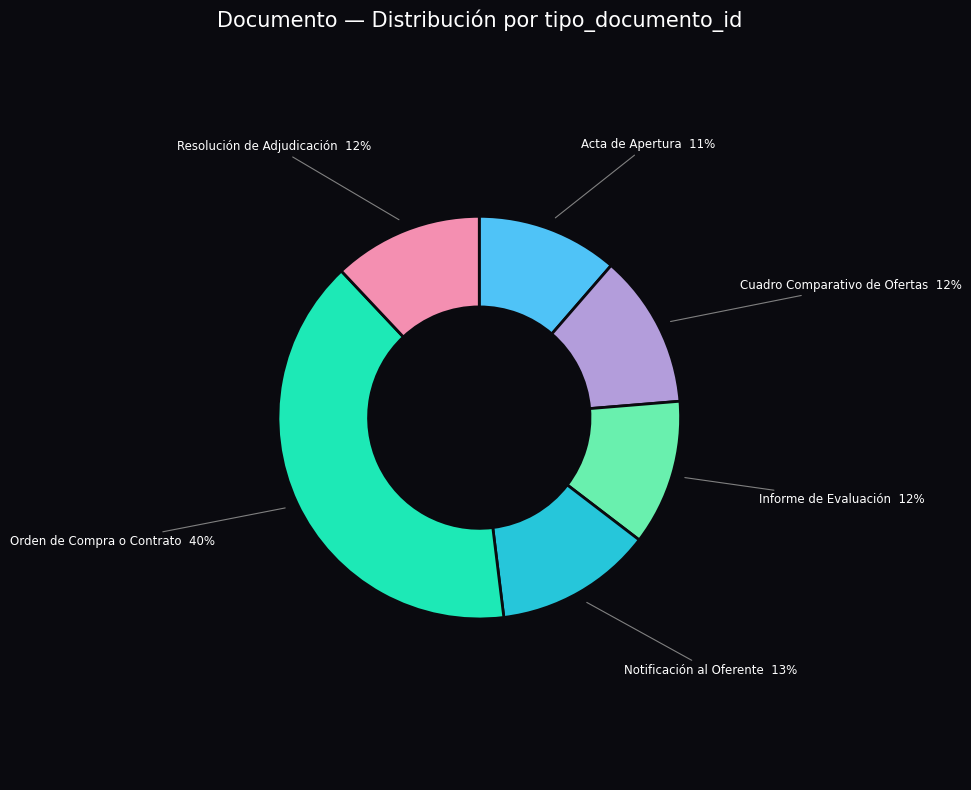

How many slices are in this pie chart?

6